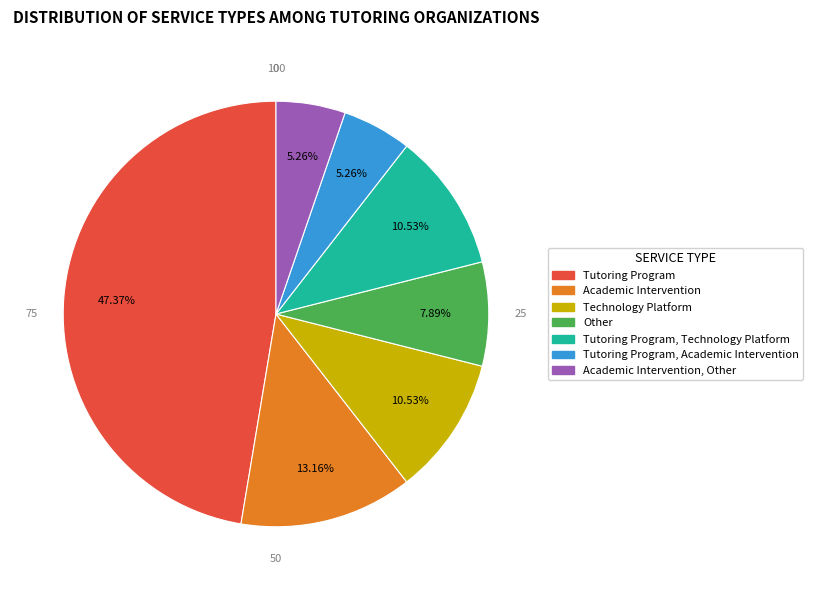

How many slices are in this pie chart?

7